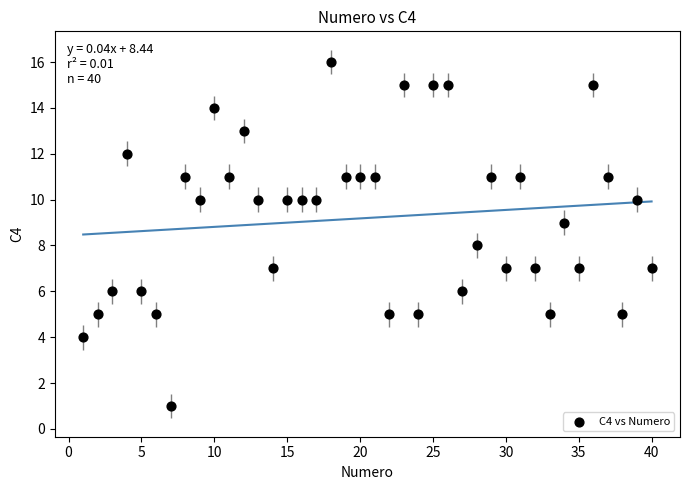

What is the range of Y values (max minus min)?

15